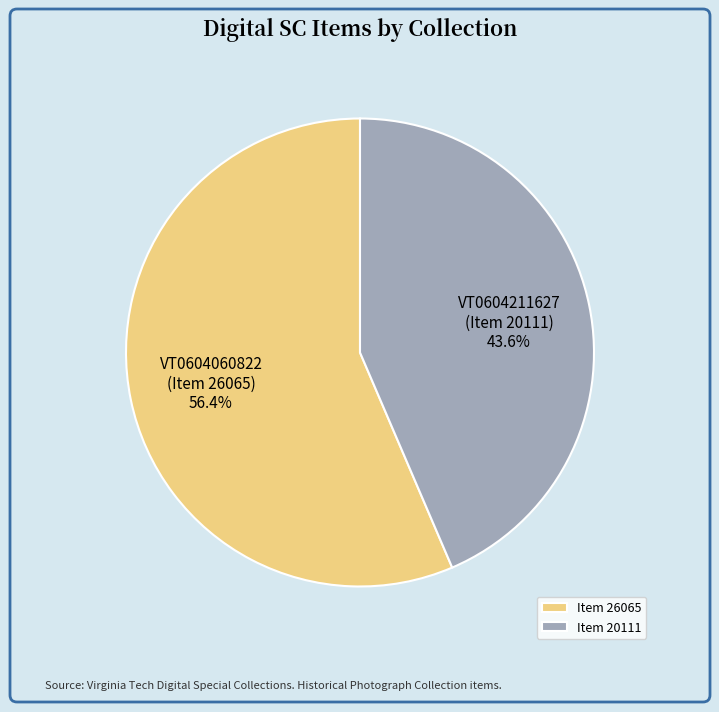

What is the largest slice in the pie chart?

Item 26065